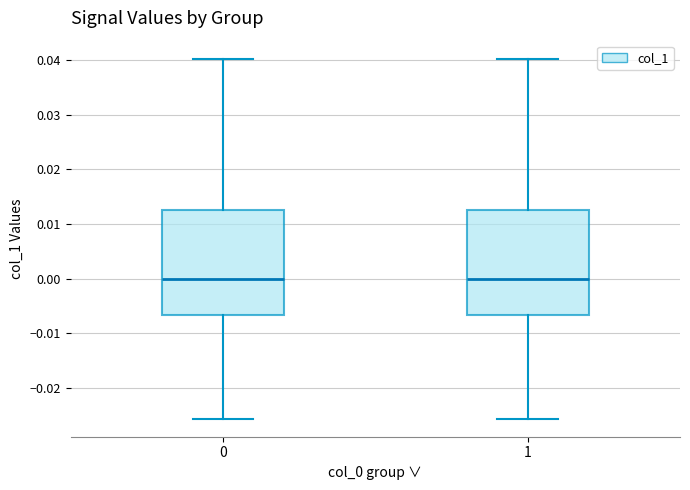

Reading left to right, read every box against the y-axis: the position of its median line, the range the box covers, and the ends of its whiskers. The values are not printed on the chart, so give them approximately, as read against the axis.

0: median 0.000, box -0.007 to 0.013, whiskers -0.026 to 0.040
1: median 0.000, box -0.007 to 0.013, whiskers -0.026 to 0.040